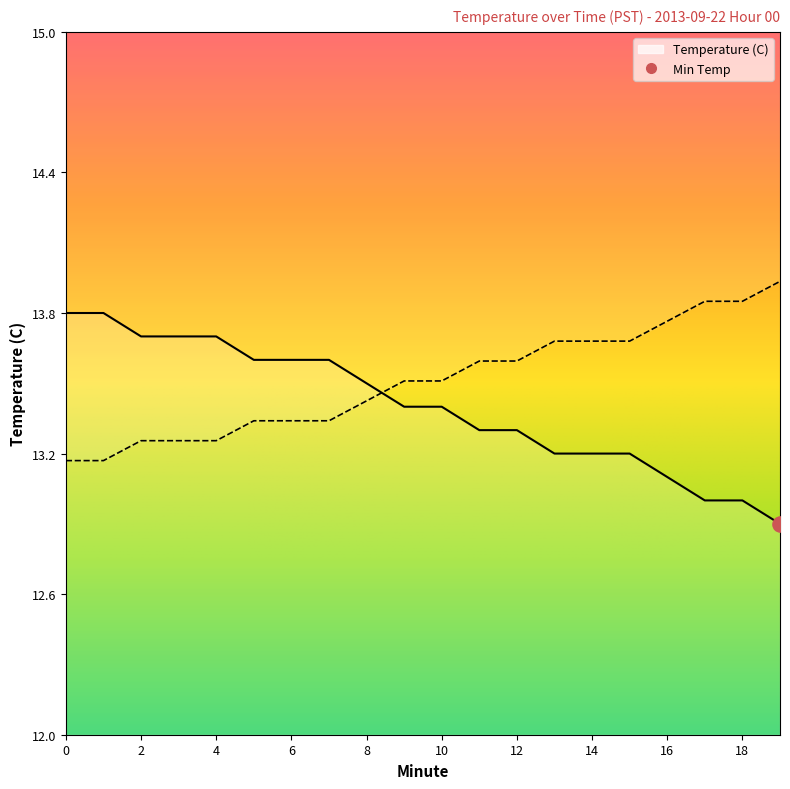

What is the change in value from 0 to 5?

-0.2